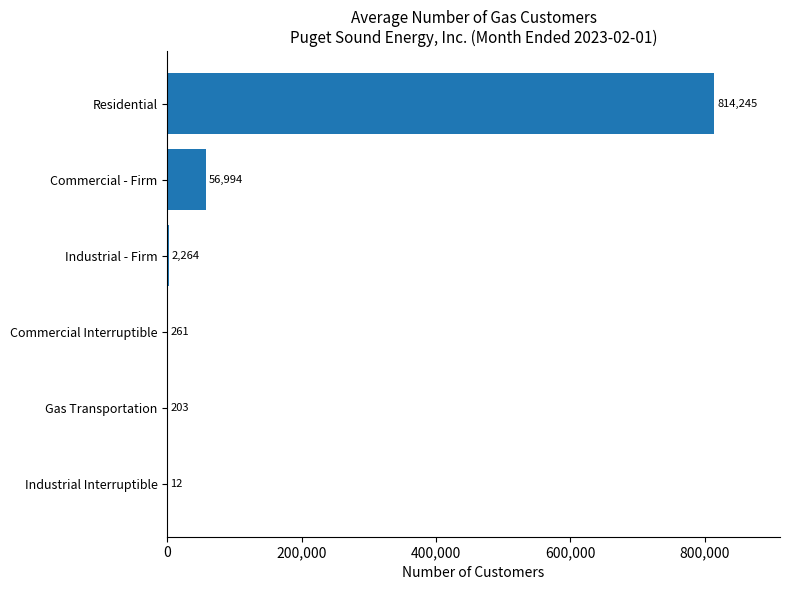

The value at Residential is 267440. True or false?

False